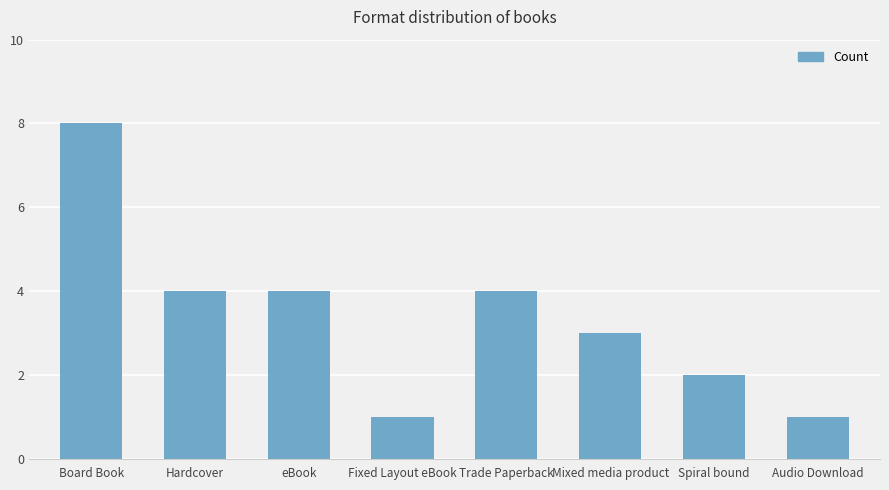

Are the bars horizontal?

No